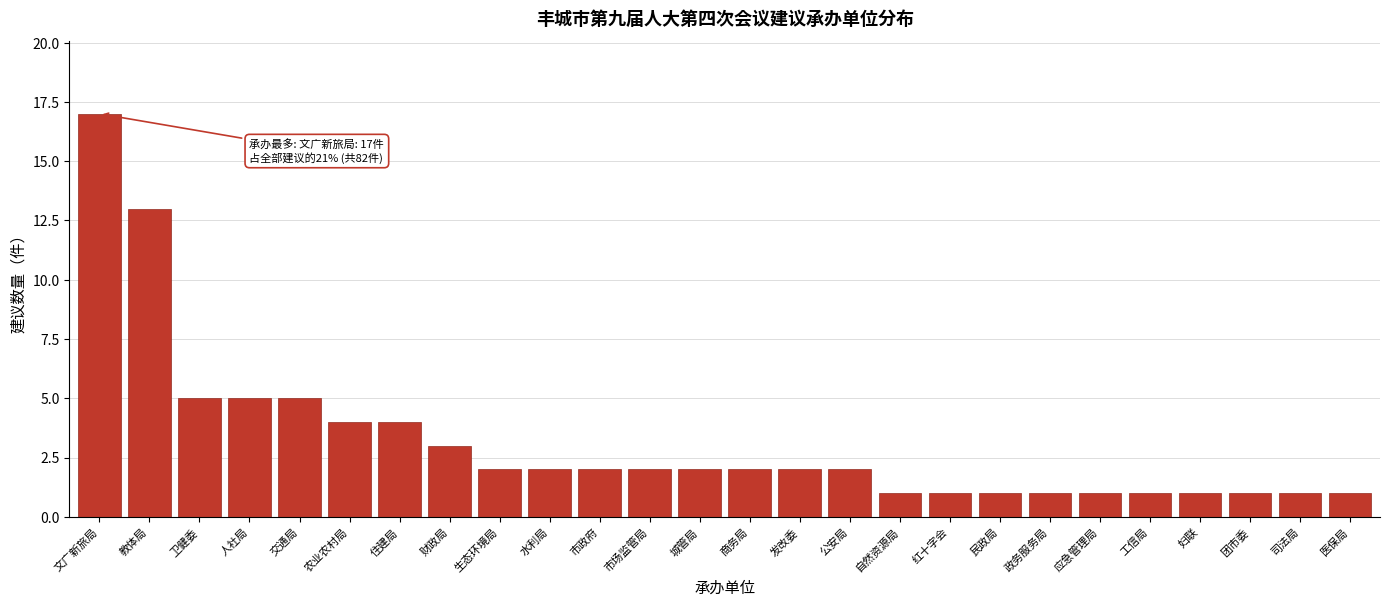

Reading left to right, list all the values displayed in this chart.

17	13	5	5	5	4	4	3	2	2	2	2	2	2	2	2	1	1	1	1	1	1	1	1	1	1